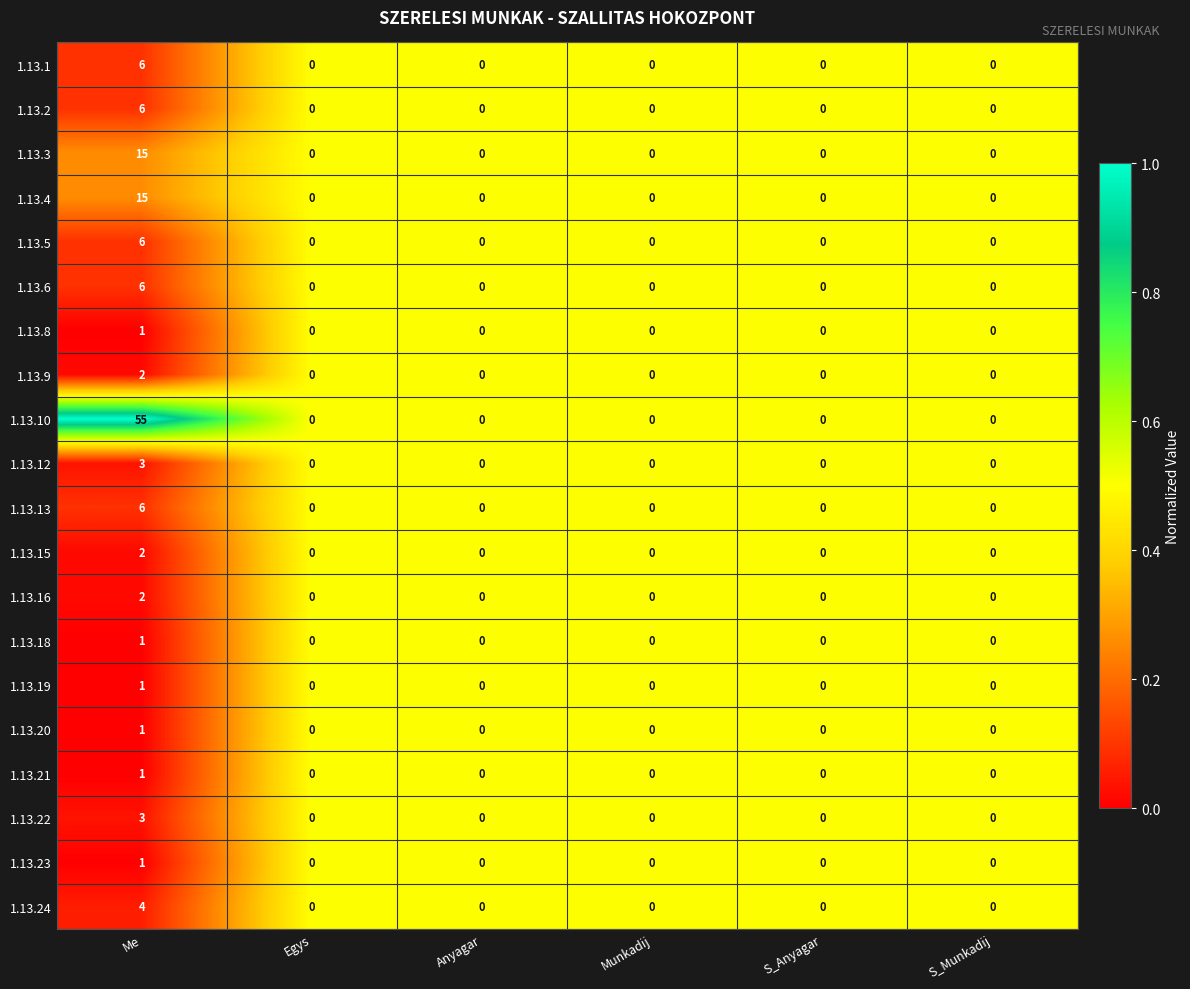

Count the number of data series in this chart.

20